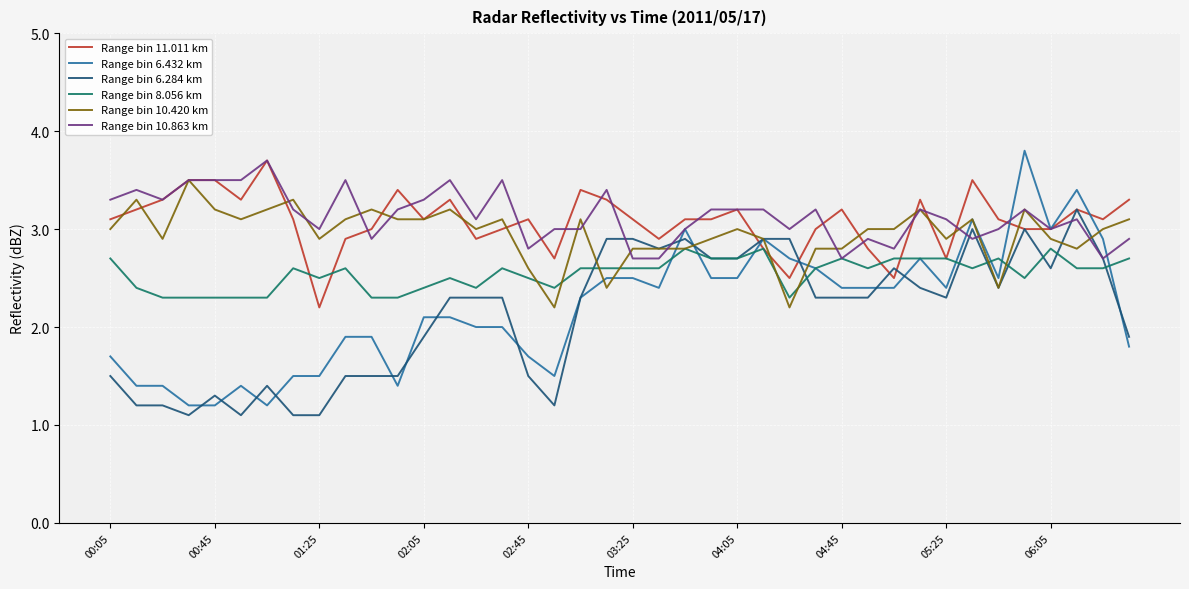

What is the smallest value displayed?

1.1